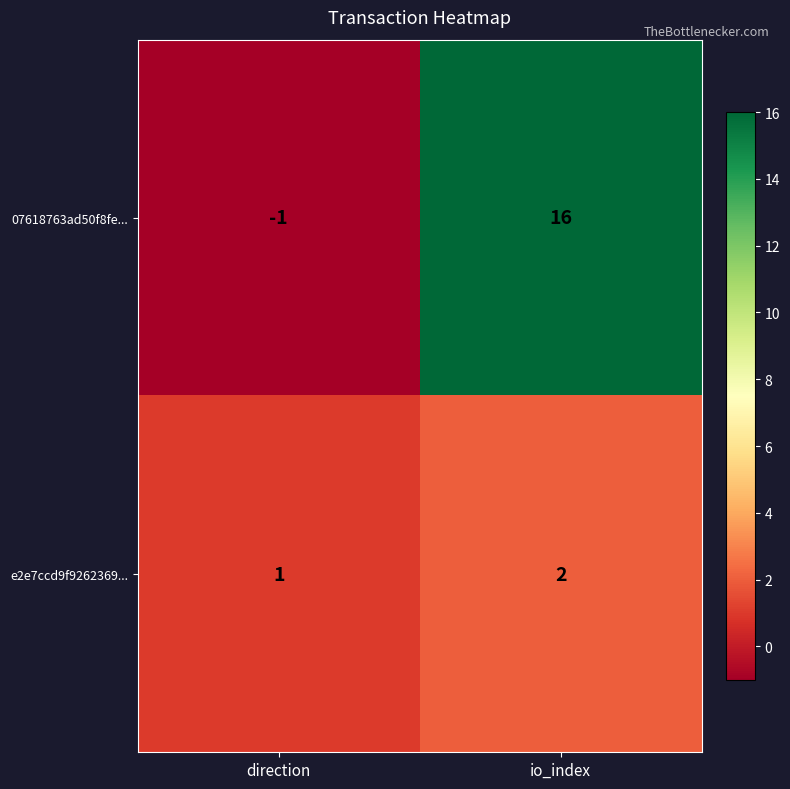

Rank the series at direction from lowest to highest value.

07618763ad50f8fe..., e2e7ccd9f9262369...